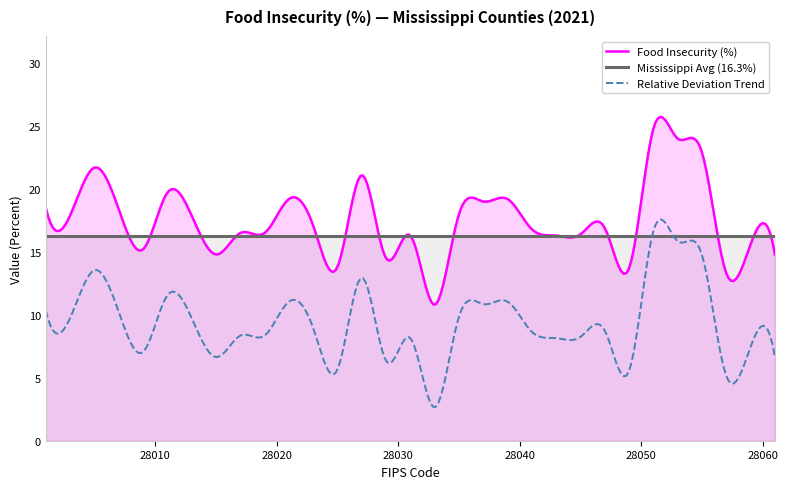

How many lines are shown in the chart?

3